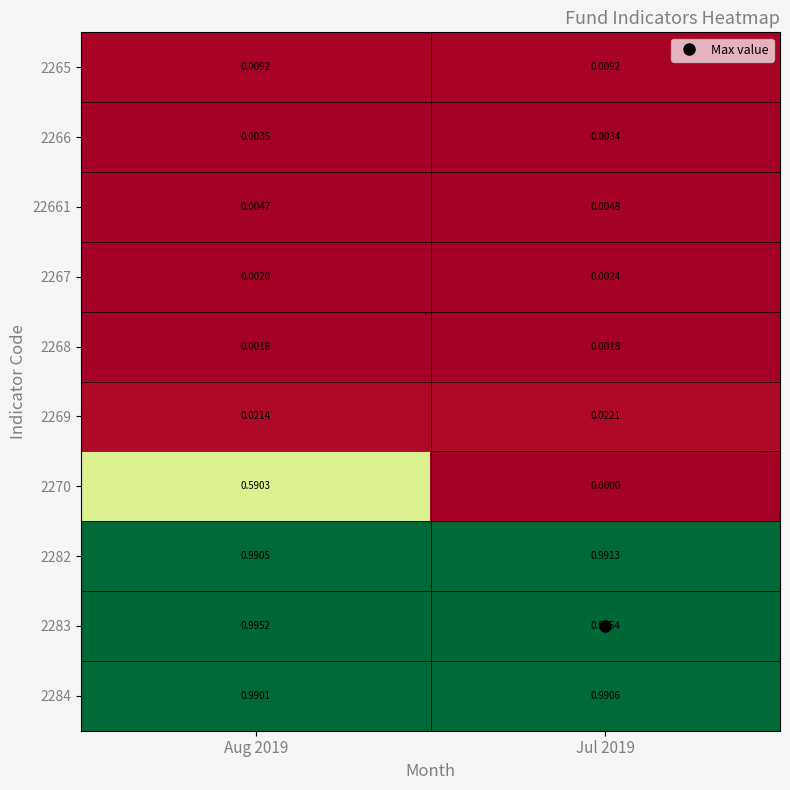

Is the value of 2268 at Jul 2019 greater than the value of 2283 at Jul 2019?

No